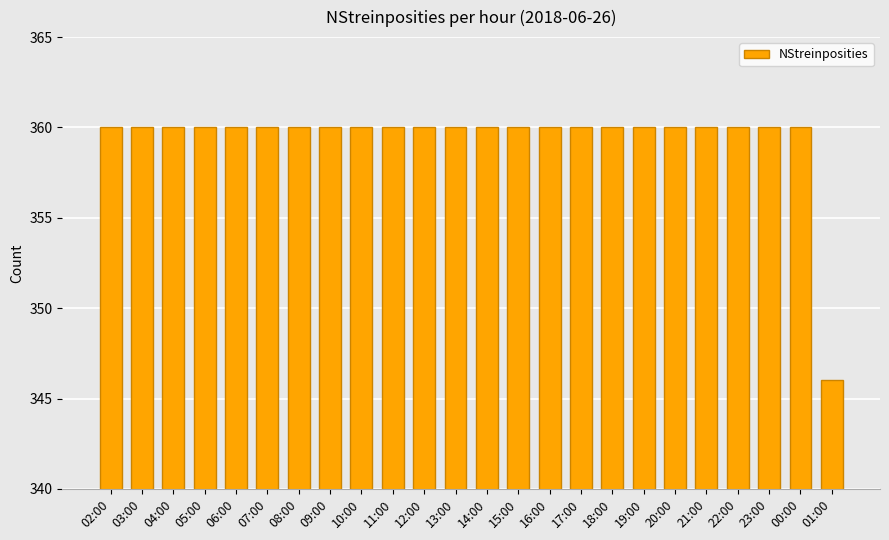

Read the value at 12:00.

360